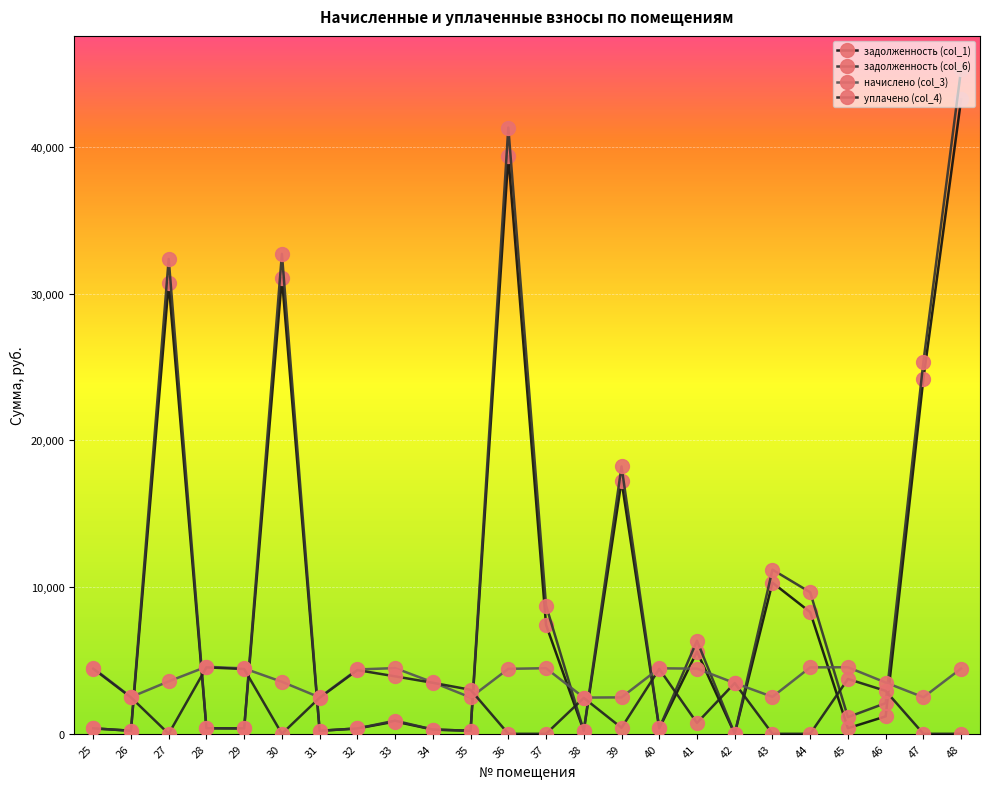

Is this an area chart (filled region under the line)?

No